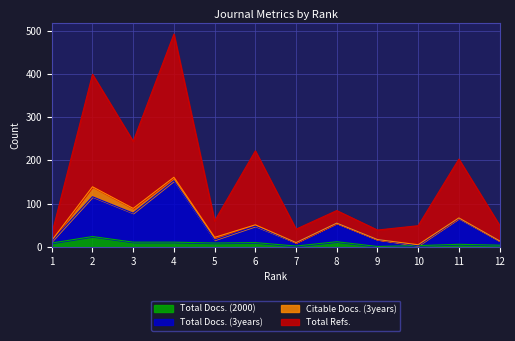

What is the value of the Total Refs. point at the 11th from the left?

203